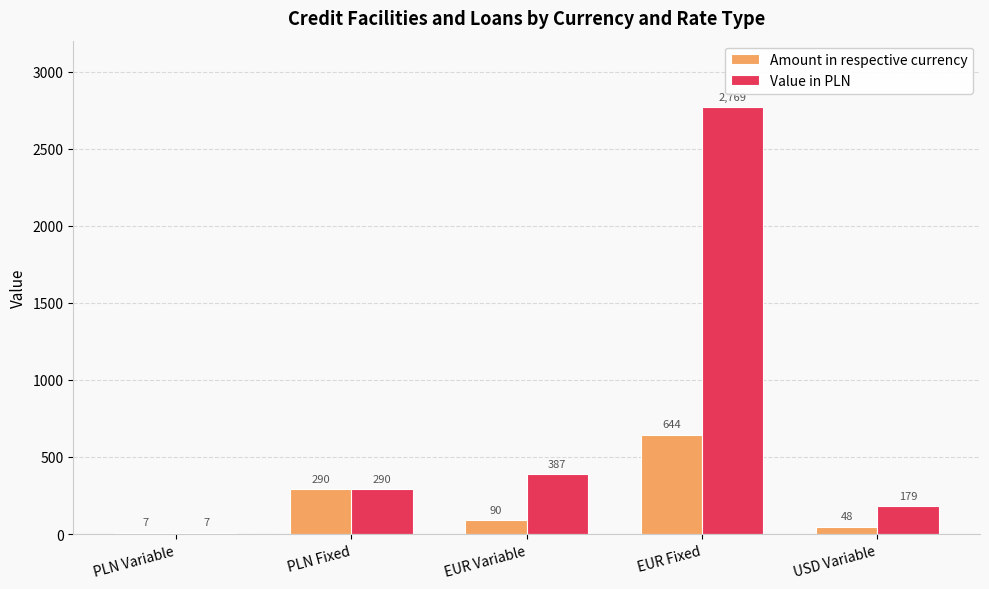

Does the chart contain stacked bars?

No